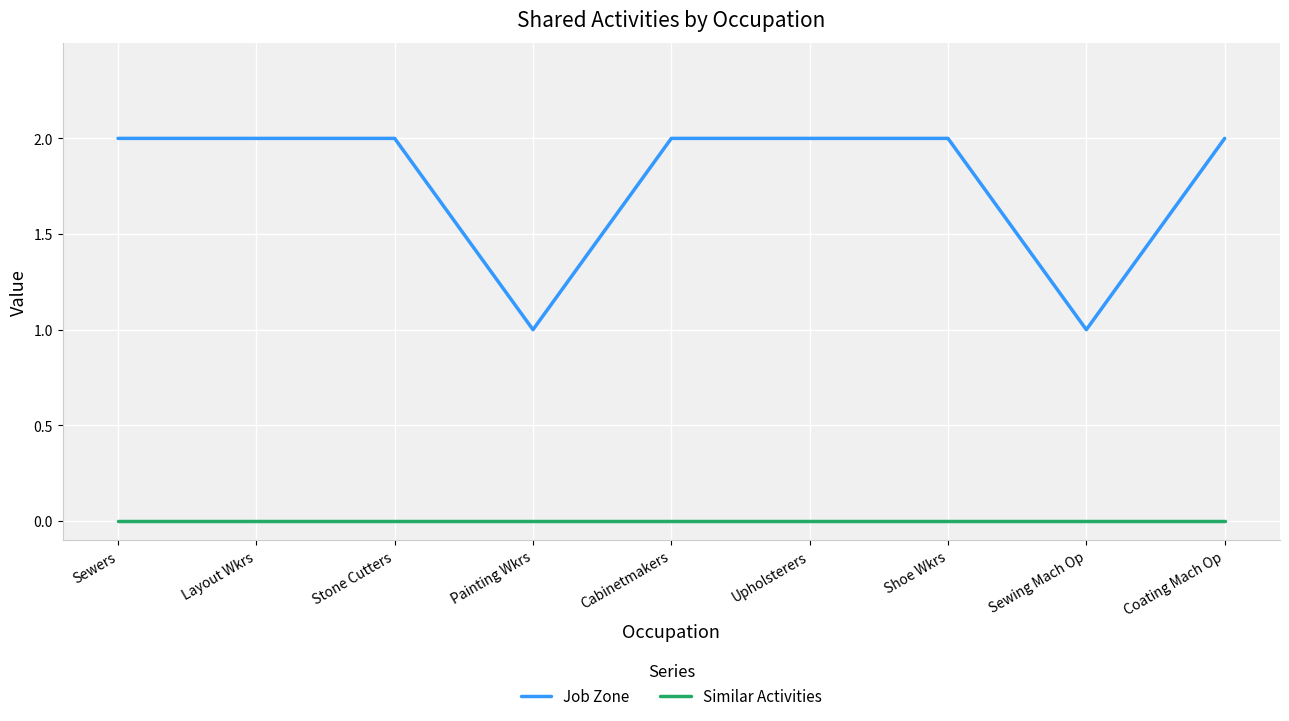

Is the value of Similar Activities at Coating Mach Op greater than the value of Job Zone at Stone Cutters?

No